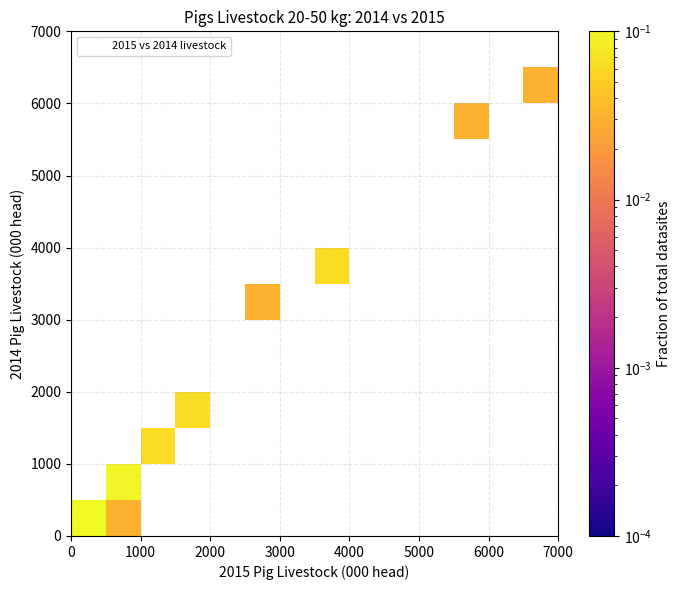

What Y value in the scatter plot is closest to 3007?

3149.5